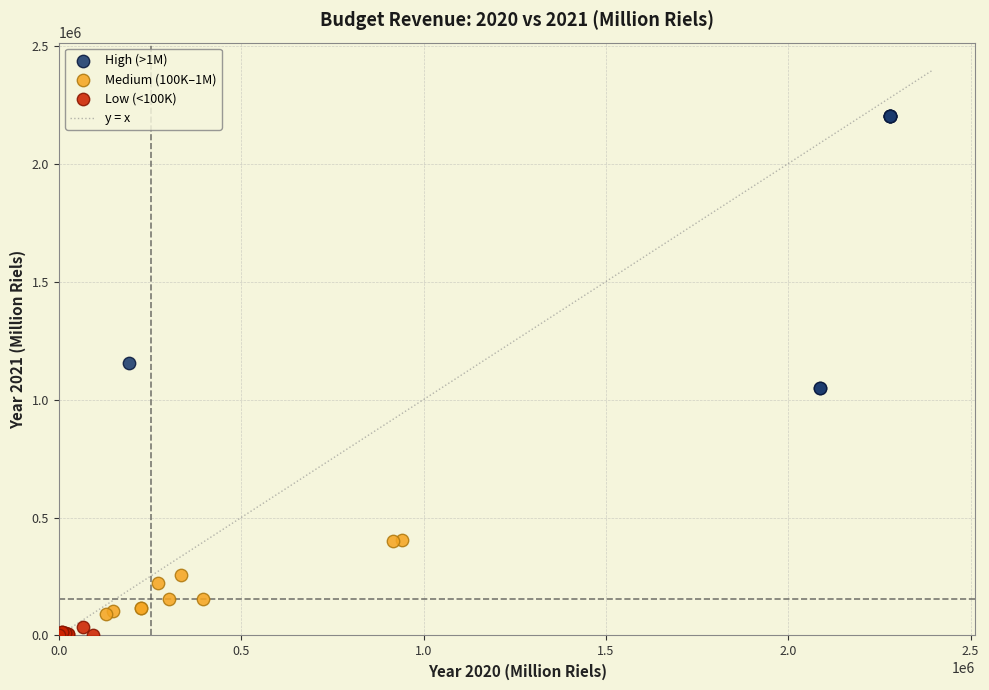

Which series contains the highest Y value?

High (>1M)